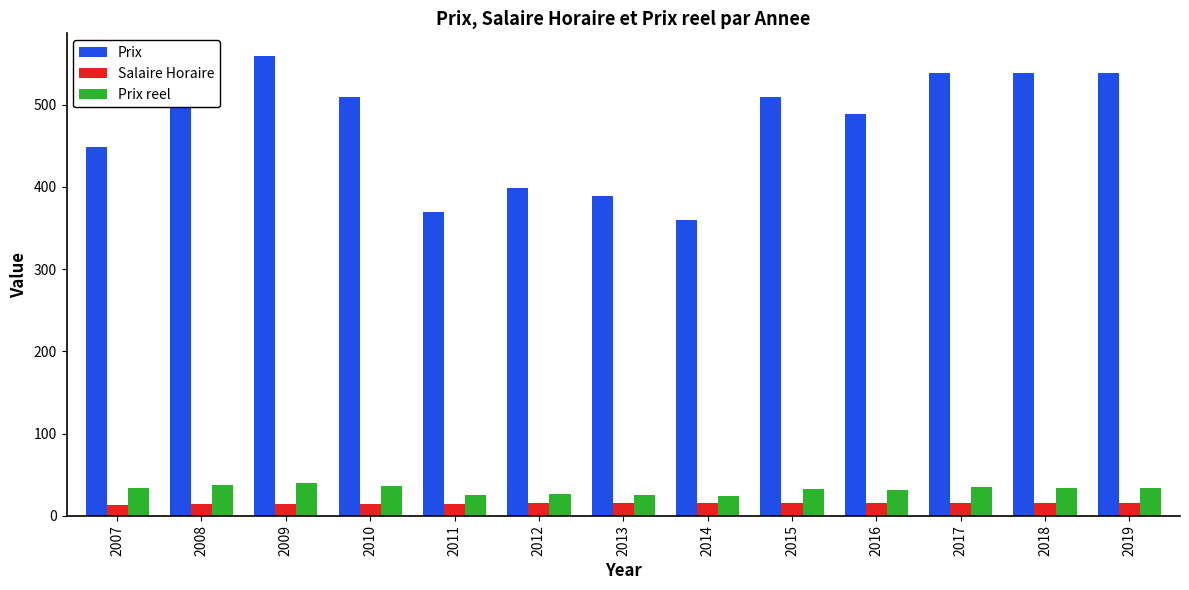

List the series in order of their peak value, highest first.

Prix, Prix reel, Salaire Horaire